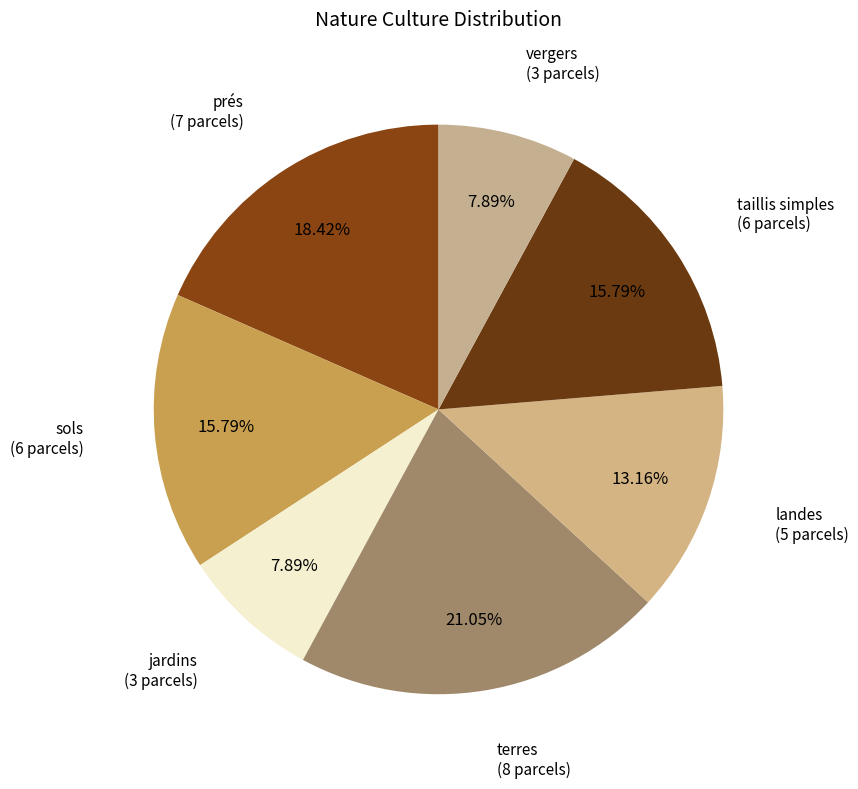

Is it true that sols is 28% of the pie?

False